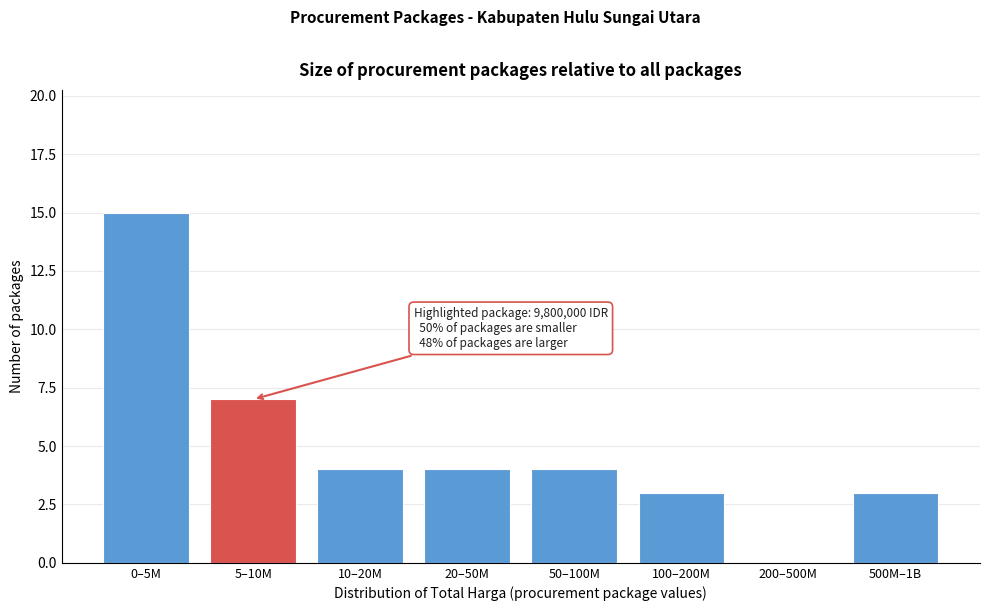

Reading left to right, transcribe all the data shown in this chart.

0–5M=15	5–10M=7	10–20M=4	20–50M=4	50–100M=4	100–200M=3	200–500M=0	500M–1B=3